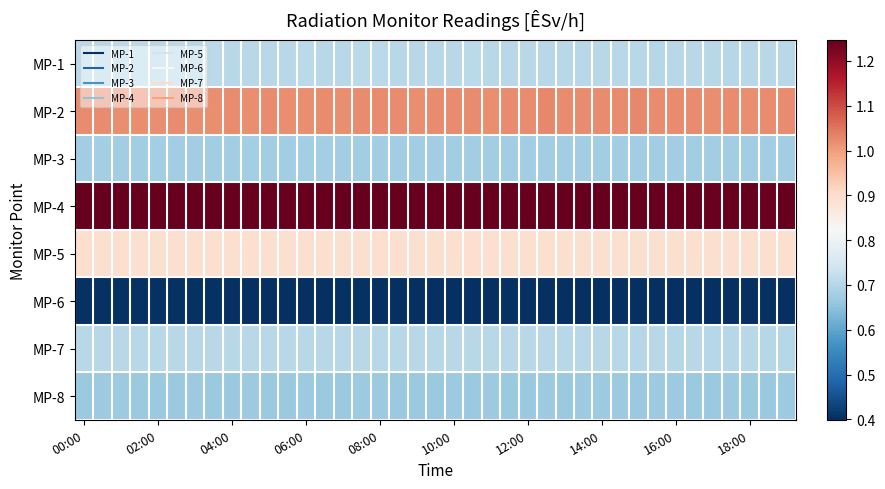

Reading left to right, transcribe all the data shown in this chart.

MP-1: 0.7	0.7	0.7	0.7	0.7	0.7	0.7	0.7	0.7	0.7	0.7	0.7	0.7	0.7	0.7	0.7	0.7	0.7	0.7	0.7	0.7	0.7	0.7	0.7	0.7	0.7	0.7	0.7	0.7	0.7	0.7	0.7	0.7	0.7	0.7	0.7	0.7	0.7	0.7
MP-2: 1.0	1.0	1.0	1.0	1.0	1.0	1.0	1.0	1.0	1.0	1.0	1.0	1.0	1.0	1.0	1.0	1.0	1.0	1.0	1.0	1.0	1.0	1.0	1.0	1.0	1.0	1.0	1.0	1.0	1.0	1.0	1.0	1.0	1.0	1.0	1.0	1.0	1.0	1.0
MP-3: 0.7	0.7	0.7	0.7	0.7	0.7	0.7	0.7	0.7	0.7	0.7	0.7	0.7	0.7	0.7	0.7	0.7	0.7	0.7	0.7	0.7	0.7	0.7	0.7	0.7	0.7	0.7	0.7	0.7	0.7	0.7	0.7	0.7	0.7	0.7	0.7	0.7	0.7	0.7
MP-4: 1.2	1.2	1.2	1.2	1.2	1.2	1.2	1.2	1.2	1.2	1.2	1.2	1.2	1.2	1.2	1.2	1.2	1.2	1.2	1.2	1.2	1.2	1.2	1.2	1.2	1.2	1.2	1.2	1.2	1.2	1.2	1.2	1.2	1.2	1.2	1.2	1.2	1.2	1.2
MP-5: 0.9	0.9	0.9	0.9	0.9	0.9	0.9	0.9	0.9	0.9	0.9	0.9	0.9	0.9	0.9	0.9	0.9	0.9	0.9	0.9	0.9	0.9	0.9	0.9	0.9	0.9	0.9	0.9	0.9	0.9	0.9	0.9	0.9	0.9	0.9	0.9	0.9	0.9	0.9
MP-6: 0.4	0.4	0.4	0.4	0.4	0.4	0.4	0.4	0.4	0.4	0.4	0.4	0.4	0.4	0.4	0.4	0.4	0.4	0.4	0.4	0.4	0.4	0.4	0.4	0.4	0.4	0.4	0.4	0.4	0.4	0.4	0.4	0.4	0.4	0.4	0.4	0.4	0.4	0.4
MP-7: 0.7	0.7	0.7	0.7	0.7	0.7	0.7	0.7	0.7	0.7	0.7	0.7	0.7	0.7	0.7	0.7	0.7	0.7	0.7	0.7	0.7	0.7	0.7	0.7	0.7	0.7	0.7	0.7	0.7	0.7	0.7	0.7	0.7	0.7	0.7	0.7	0.7	0.7	0.7
MP-8: 0.7	0.7	0.7	0.7	0.7	0.7	0.7	0.7	0.7	0.7	0.7	0.7	0.7	0.7	0.7	0.7	0.7	0.7	0.7	0.7	0.7	0.7	0.7	0.7	0.7	0.7	0.7	0.7	0.7	0.7	0.7	0.7	0.7	0.7	0.7	0.7	0.7	0.7	0.7